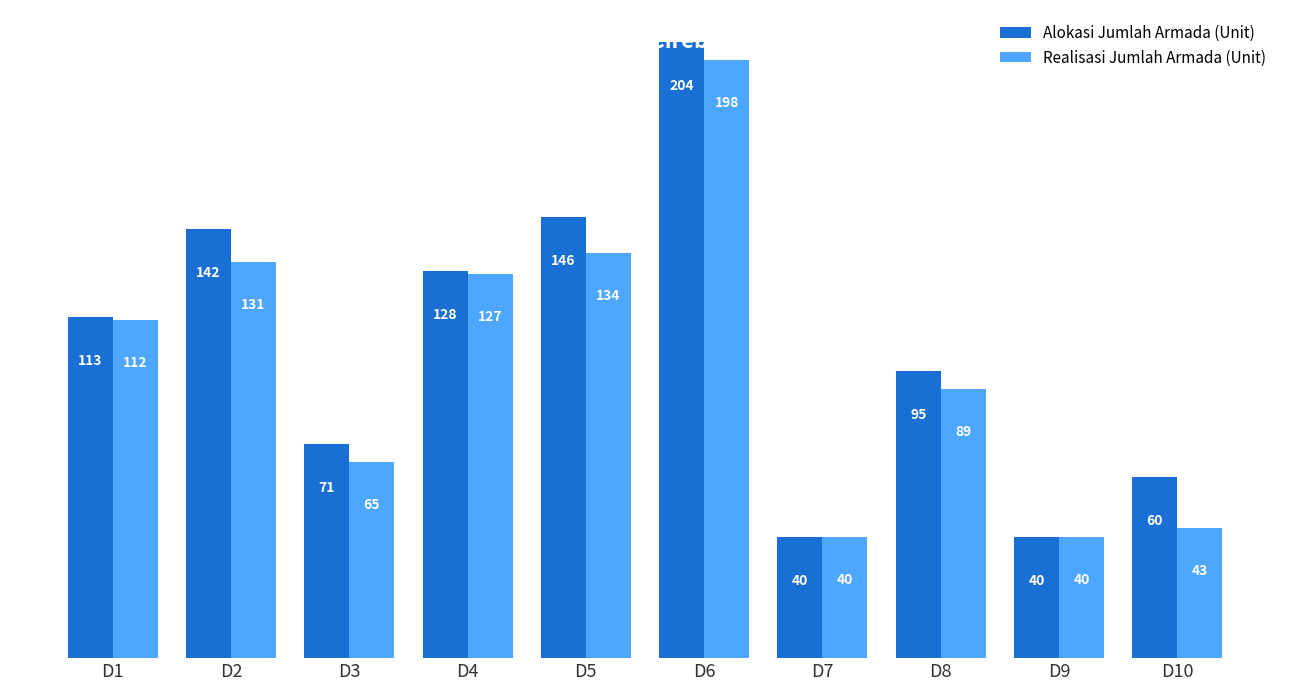

What is the value of the Realisasi Jumlah Armada (Unit) bar at the 1st from the left?

112